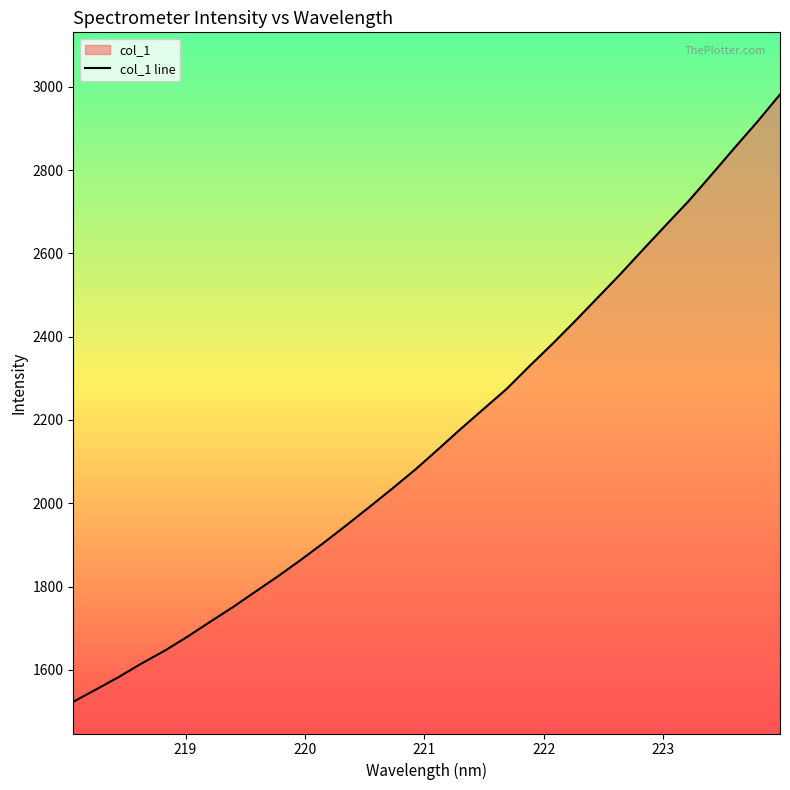

True or false: there are more than 2 points higher than both neighbors.

False